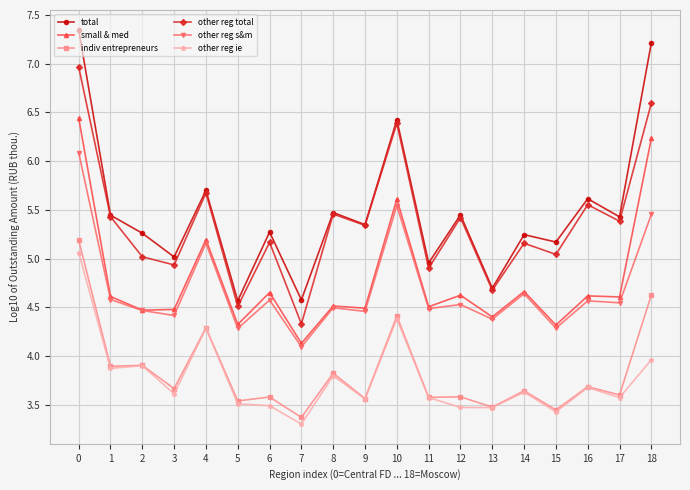

True or false: other reg s&m and total intersect in this chart.

False